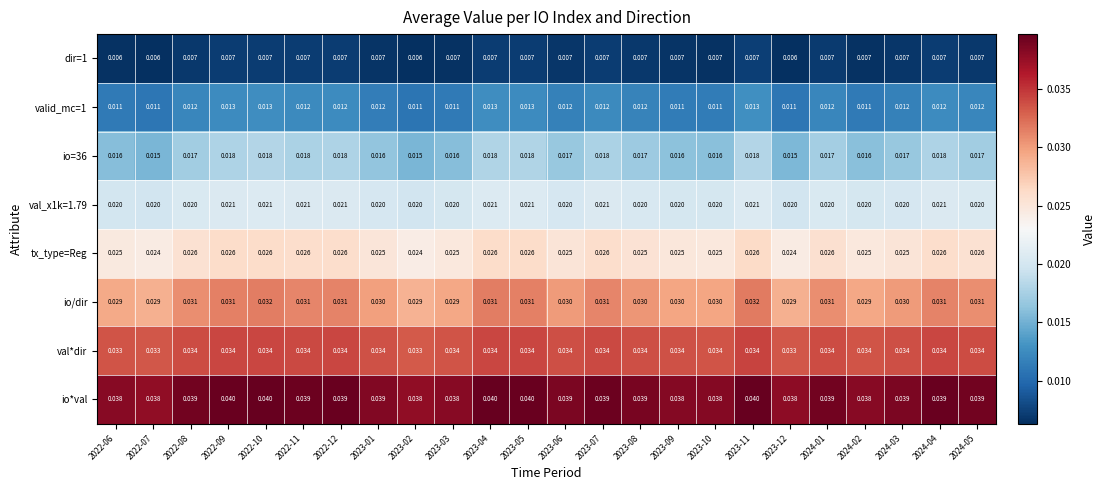

At how many categories does at least one series exceed 0?

24